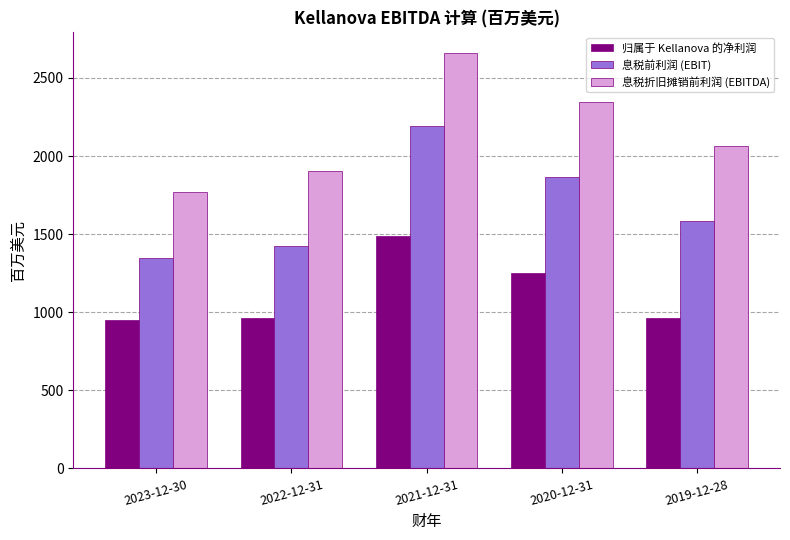

Is it true that 归属于 Kellanova 的净利润 equals 1704 at 2019-12-28?

False